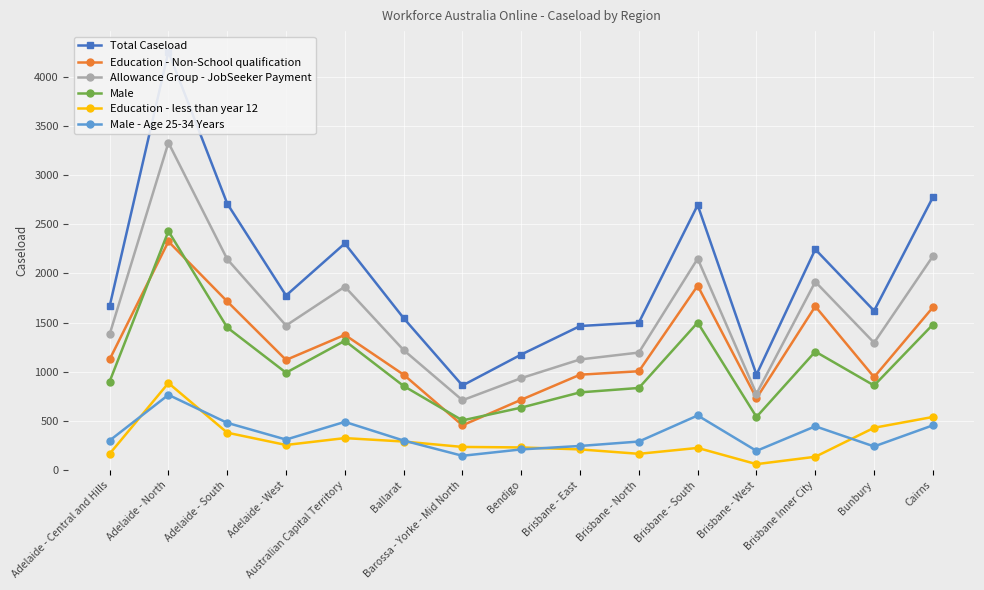

True or false: Male - Age 25-34 Years has a value of 145 at Barossa - Yorke - Mid North.

True